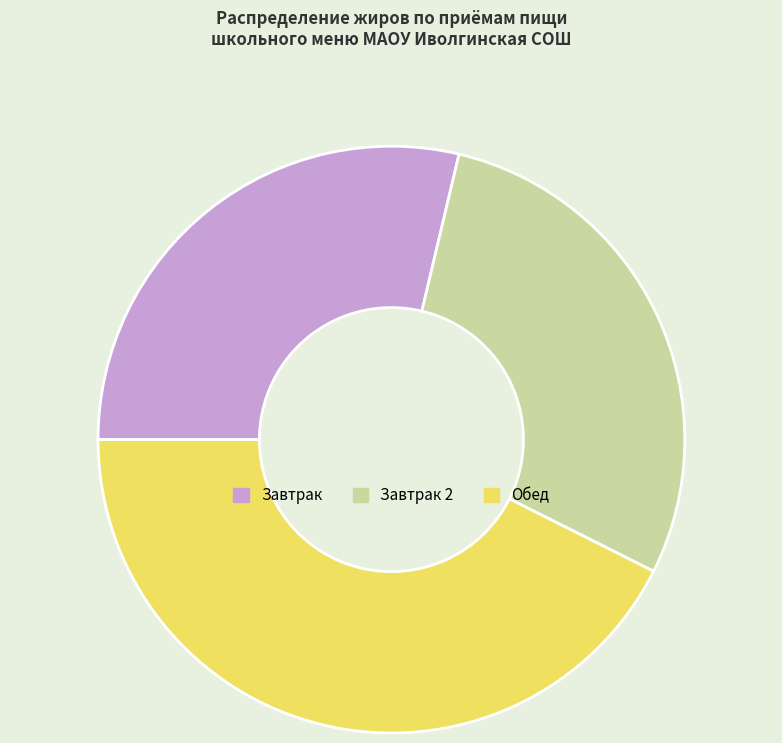

What is the largest slice in the pie chart?

Обед